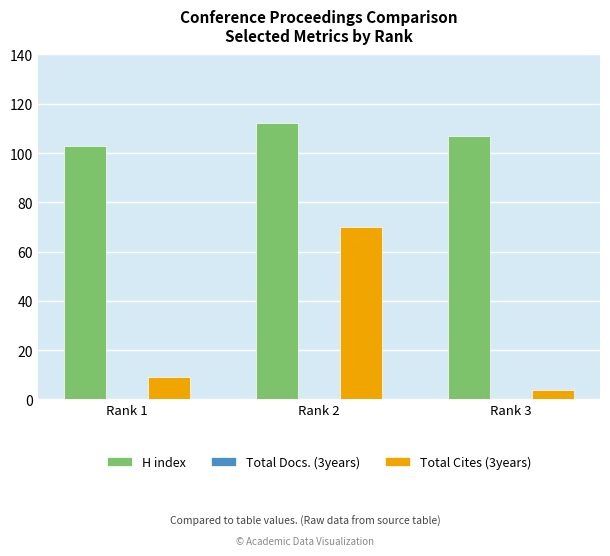

What is the difference between the H index values at Rank 1 and Rank 3?

4